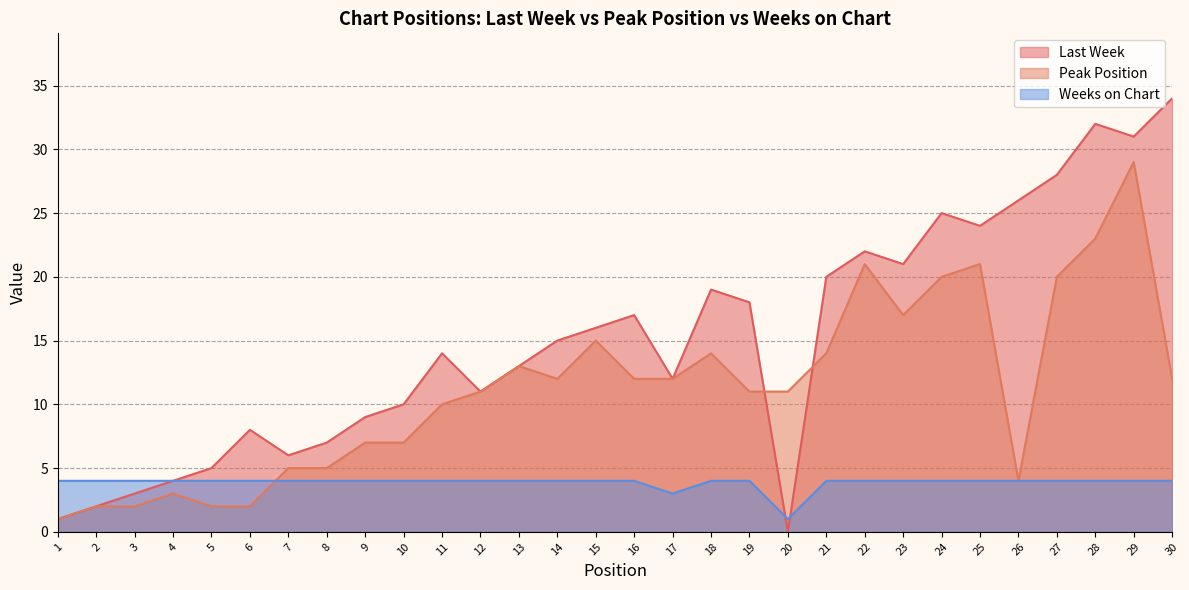

Between 5 and 25, which is larger?

25